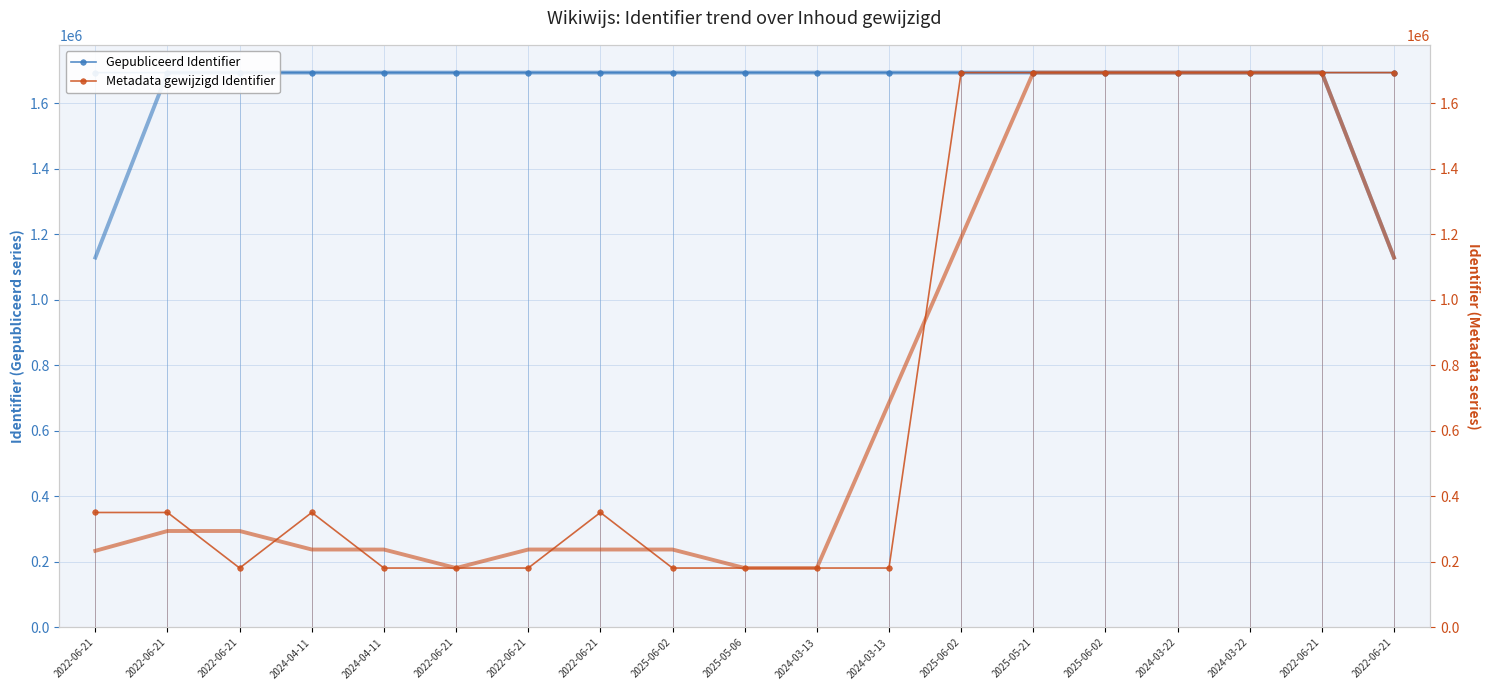

True or false: Metadata gewijzigd Identifier and Gepubliceerd Identifier cross at least once.

False